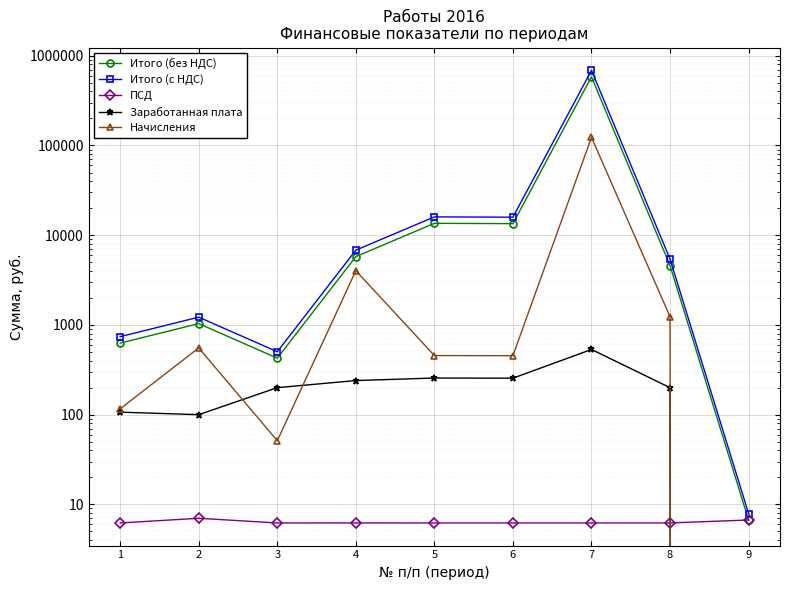

True or false: Заработанная плата and ПСД cross at least once.

True